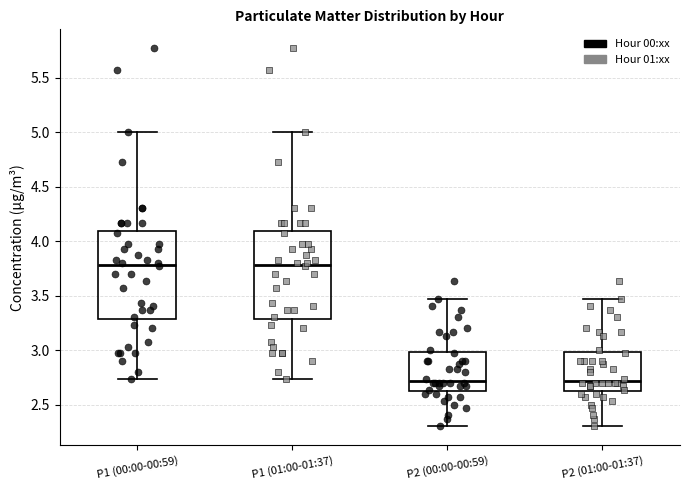

Reading left to right, read every box against the y-axis: the position of its median line, the range the box covers, and the ends of its whiskers. The values are not printed on the chart, so give them approximately, as read against the axis.

P1 (00:00-00:59): median 3.80, box 3.30 to 4.10, whiskers 2.75 to 5.00
P1 (01:00-01:37): median 3.80, box 3.30 to 4.10, whiskers 2.75 to 5.00
P2 (00:00-00:59): median 2.70, box 2.60 to 3.00, whiskers 2.30 to 3.45
P2 (01:00-01:37): median 2.70, box 2.60 to 3.00, whiskers 2.30 to 3.45